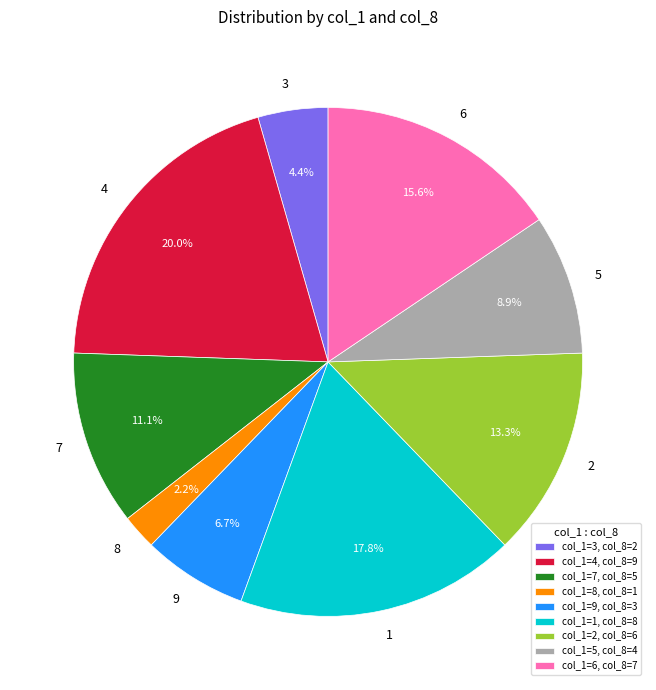

To the nearest percent, what is the difference between the 1 and 3 slice percentages?

13%